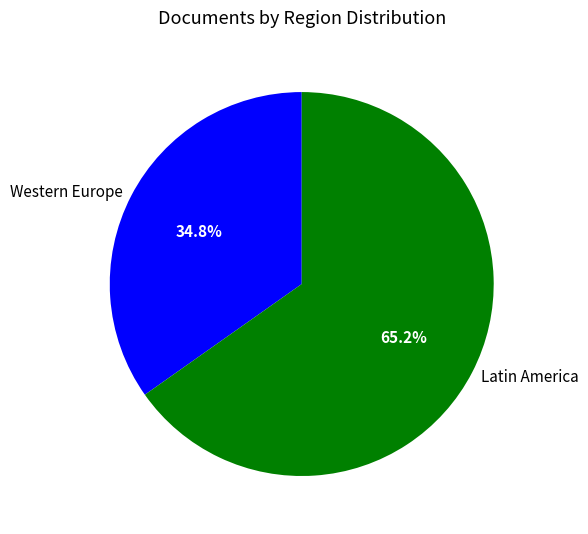

How many segments does this pie chart have?

2